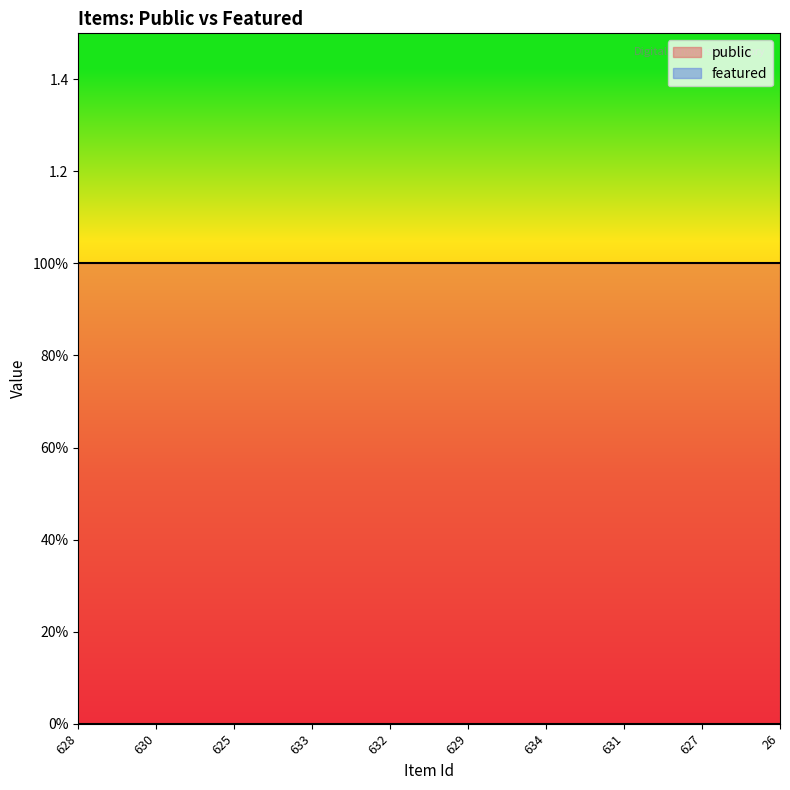

At 628, list the series in order from smallest to largest.

featured, public